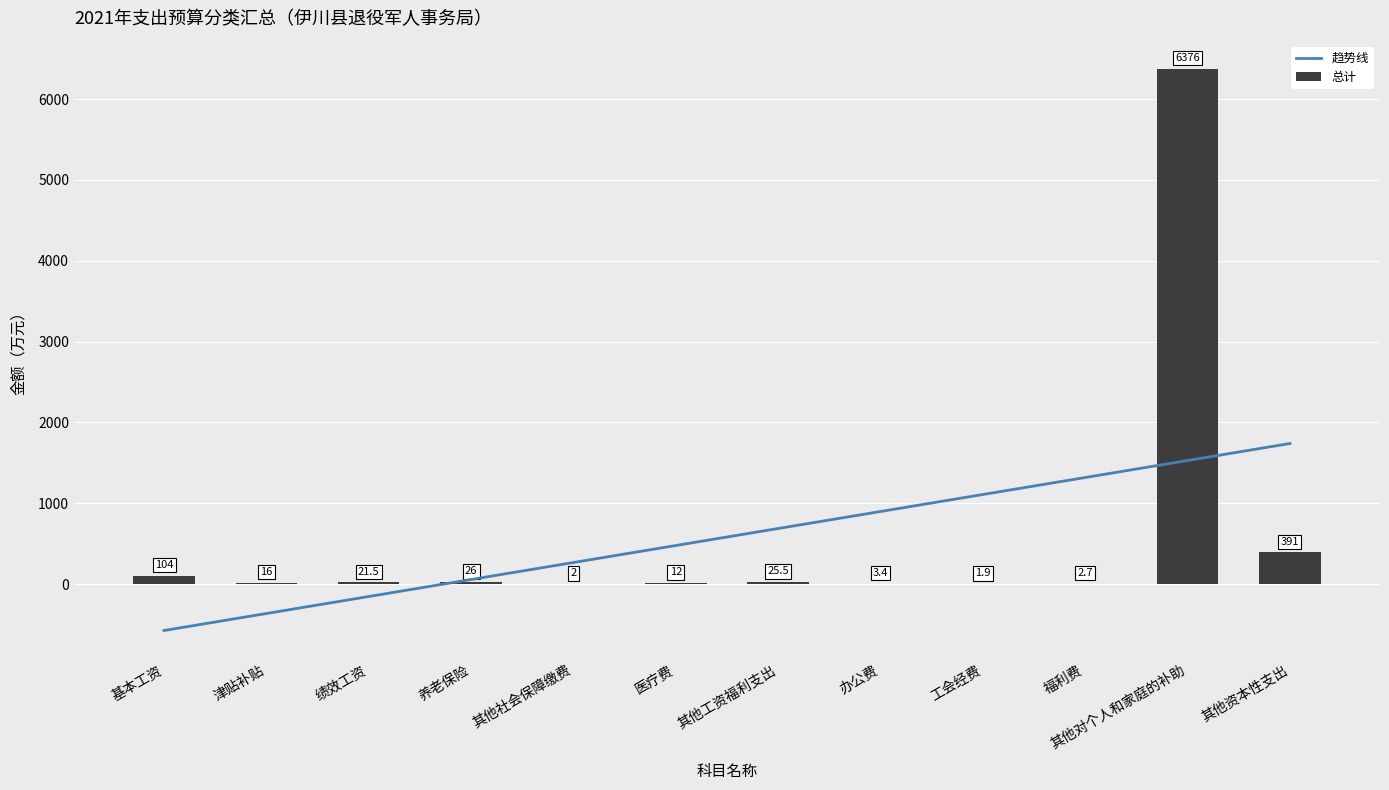

Reading left to right, extract all data points from this chart.

趋势线: 基本工资=-575.1	津贴补贴=-364.8	绩效工资=-154.4	养老保险=55.9	其他社会保障缴费=266.3	医疗费=476.7	其他工资福利支出=687.0	办公费=897.4	工会经费=1107.7	福利费=1318.1	其他对个人和家庭的补助=1528.4	其他资本性支出=1738.8
总计: 基本工资=104.0	津贴补贴=16.0	绩效工资=21.5	养老保险=26.0	其他社会保障缴费=2.0	医疗费=12.0	其他工资福利支出=25.5	办公费=3.4	工会经费=1.9	福利费=2.7	其他对个人和家庭的补助=6376.0	其他资本性支出=391.0